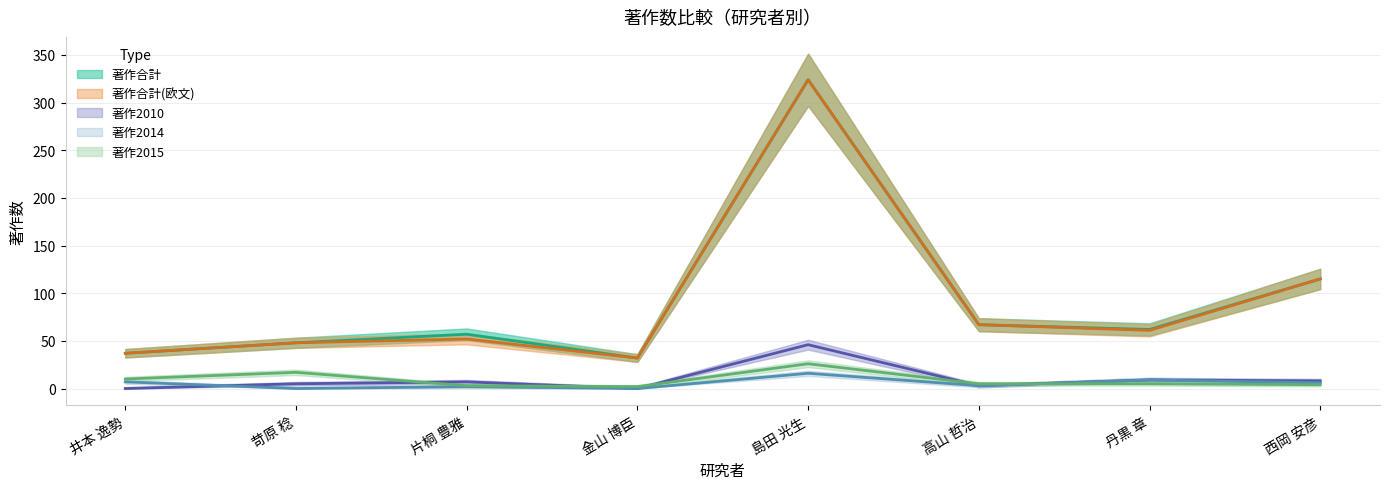

What is the difference between the second highest and second lowest values in the 著作合計(欧文) series?

78